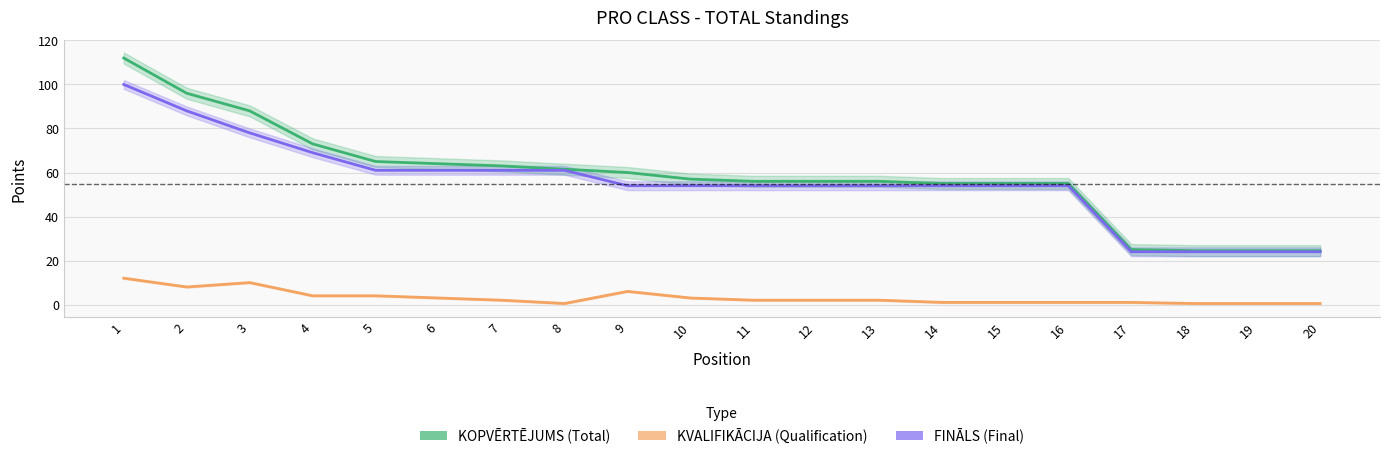

How many data points in FINĀLS are less than 54?

4